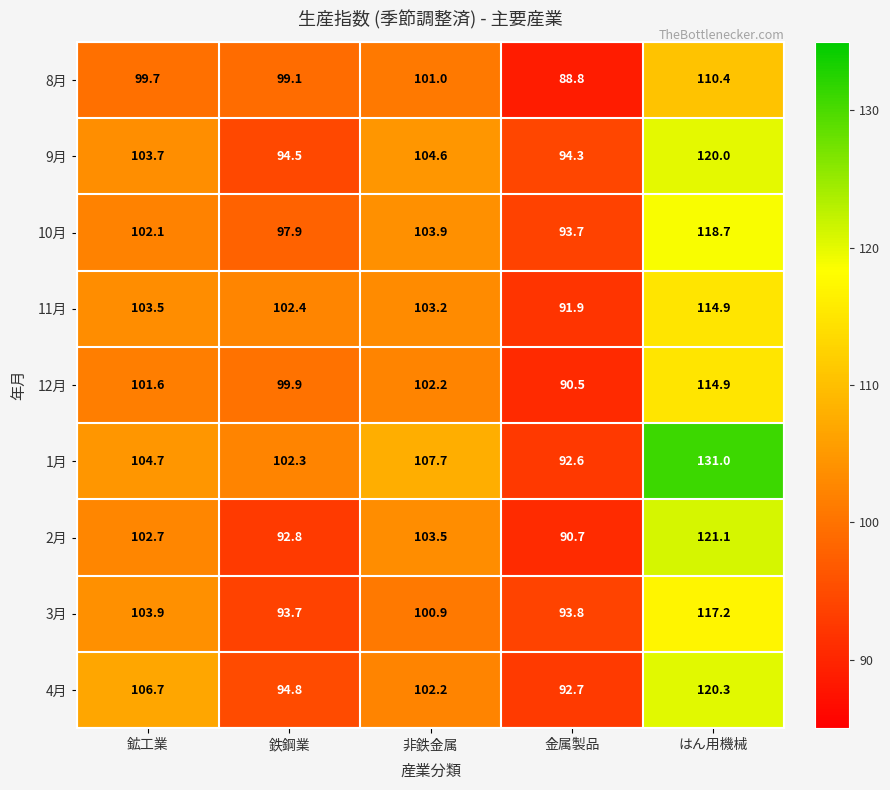

Count the number of categories in the chart.

5